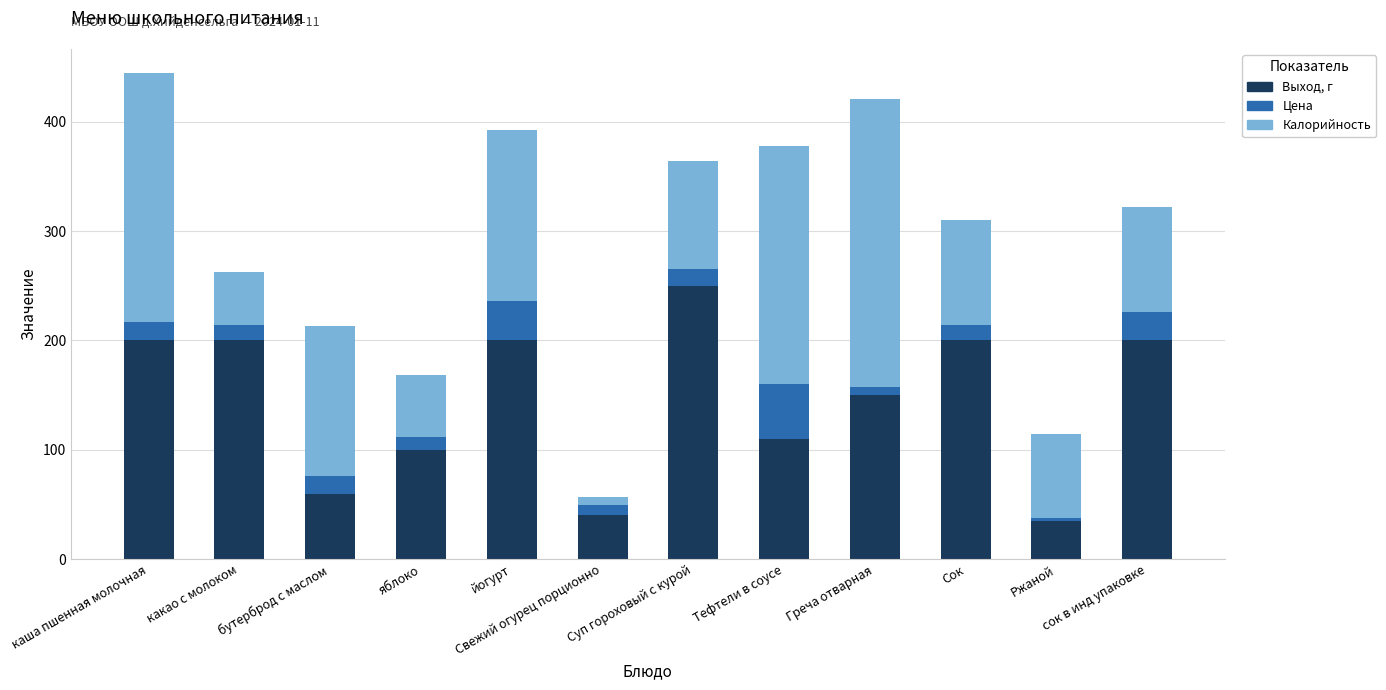

What are all the series names shown in the legend?

Выход, г, Цена, Калорийность